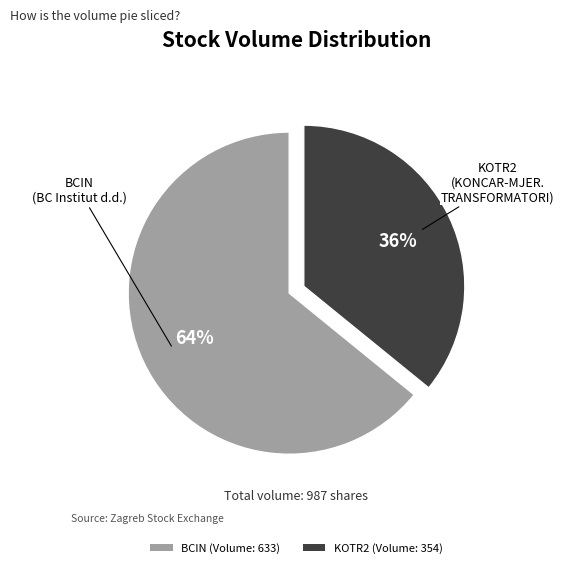

What percentage is the KOTR2 slice, to the nearest percent?

36%